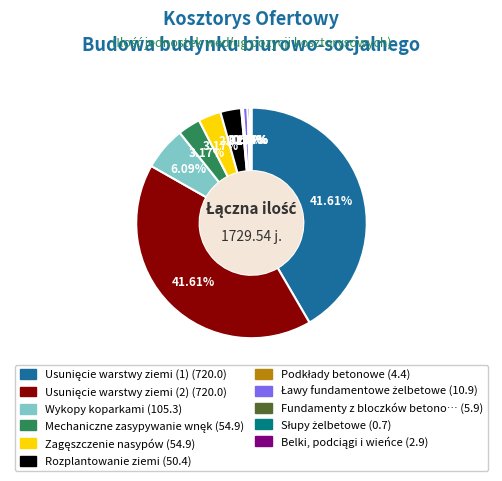

Is there a majority slice in this chart?

No